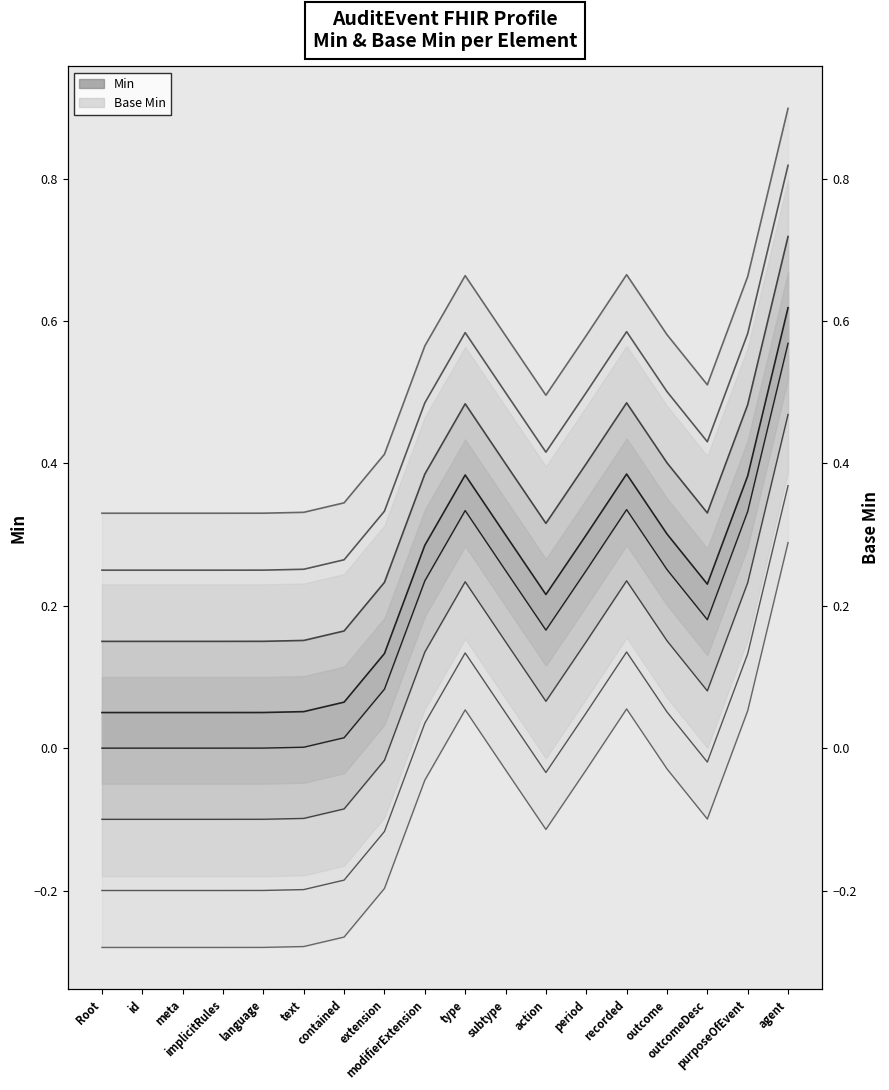

How many values in Lower boundary 1 are above zero?

14